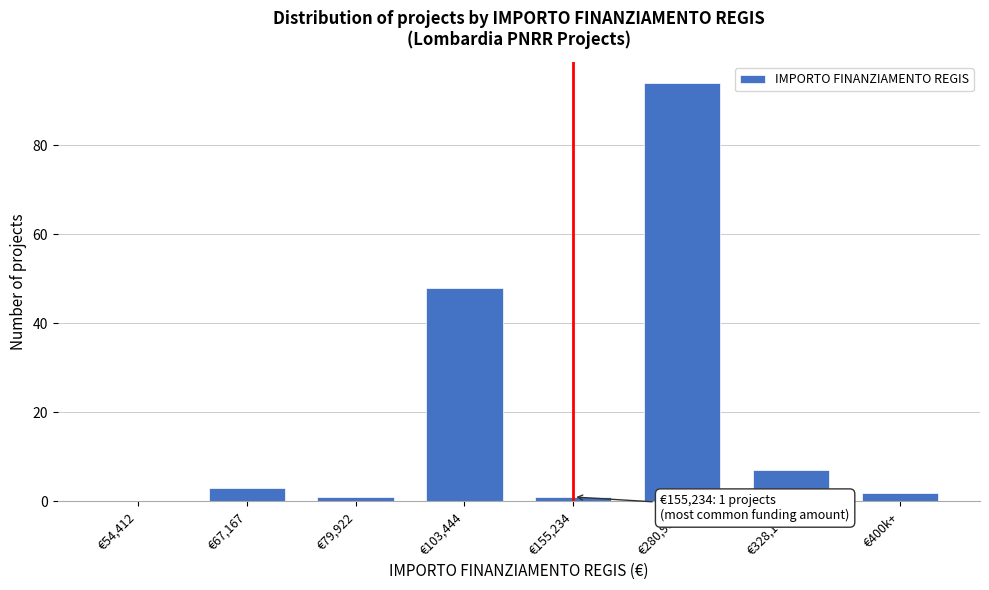

Reading left to right, transcribe all the data shown in this chart.

€54,412=0	€67,167=3	€79,922=1	€103,444=48	€155,234=1	€280,932=94	€328,160=7	€400k+=2